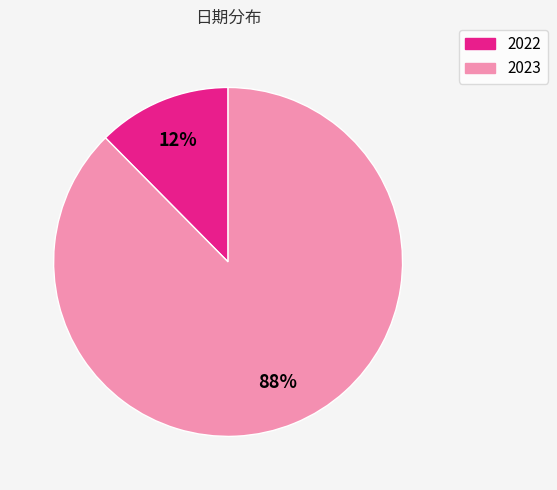

To the nearest percent, what is the combined percentage of 2023 and 2022?

100%